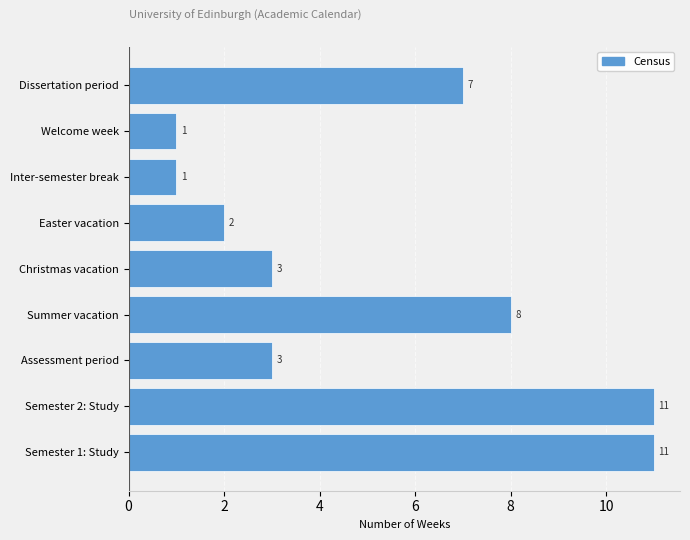

Between Dissertation period and Easter vacation, which is larger?

Dissertation period